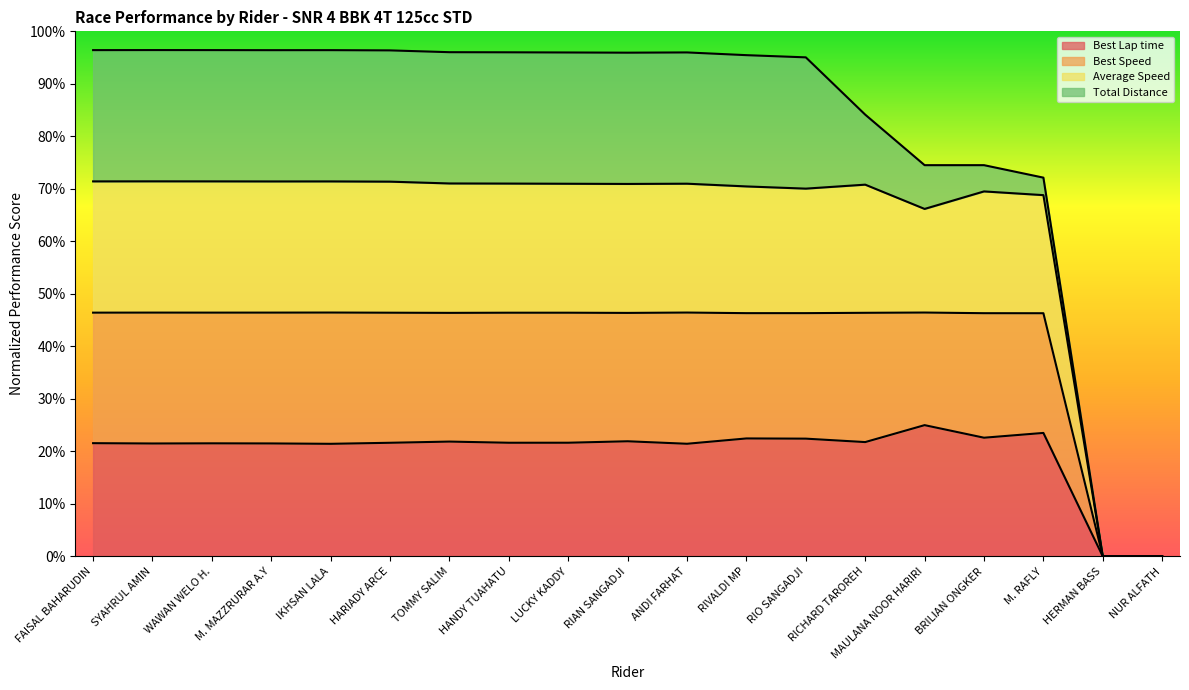

The value of Best Lap time at ANDI FARHAT is 28.6. True or false?

False